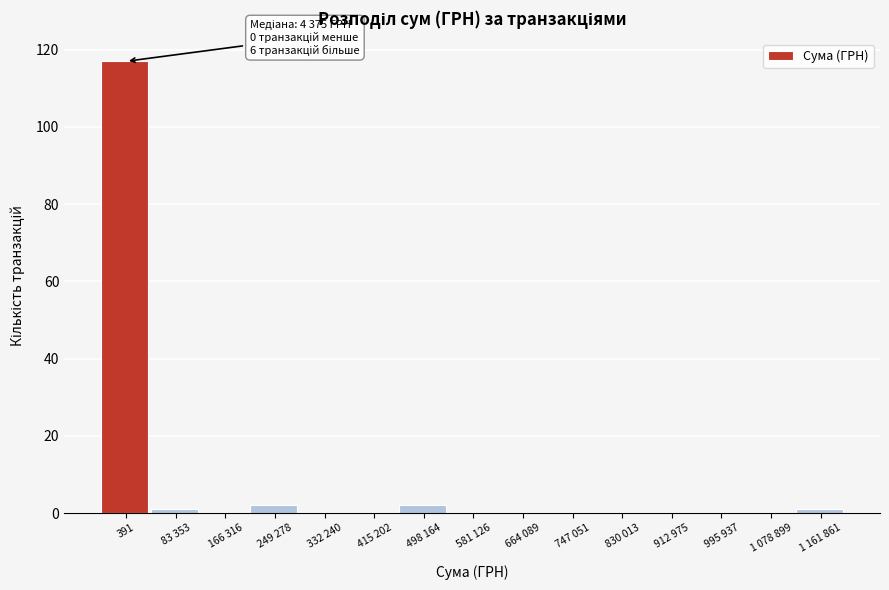

Reading left to right, list all the values displayed in this chart.

391=117	83 353=1	166 316=0	249 278=2	332 240=0	415 202=0	498 164=2	581 126=0	664 089=0	747 051=0	830 013=0	912 975=0	995 937=0	1 078 899=0	1 161 861=1